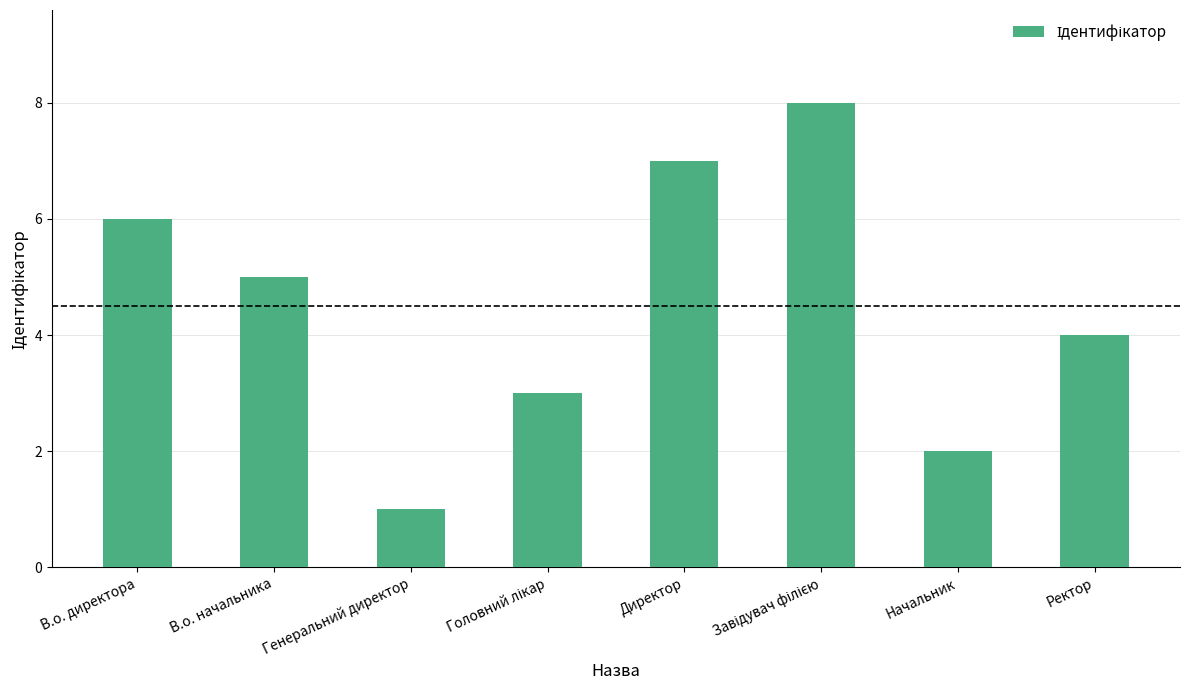

Where is the data nearest to the value 4?

Ректор